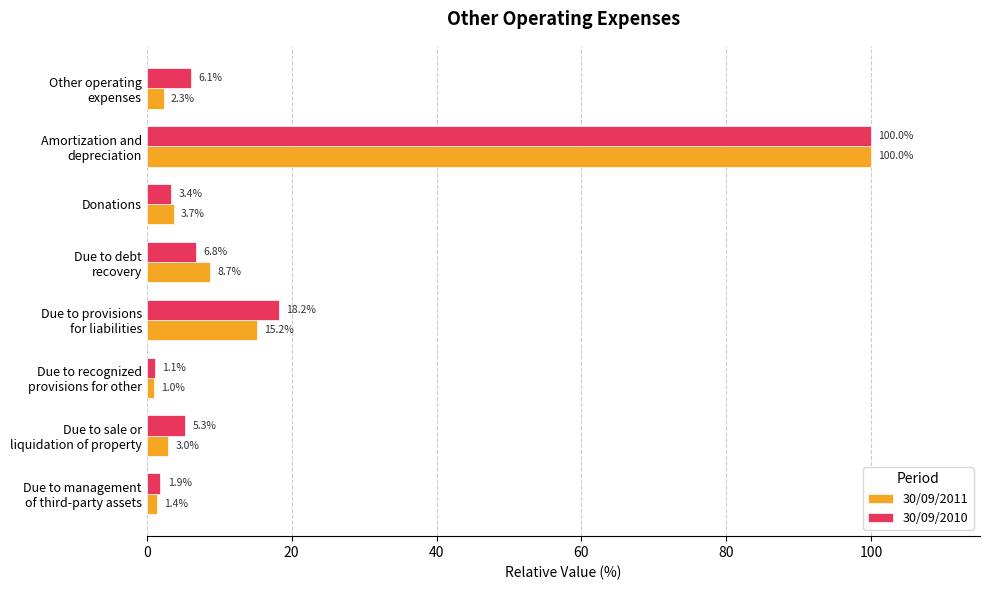

Rank the categories by 30/09/2011 value from lowest to highest.

Due to recognized
provisions for other, Due to management
of third-party assets, Other operating
expenses, Due to sale or
liquidation of property, Donations, Due to debt
recovery, Due to provisions
for liabilities, Amortization and
depreciation